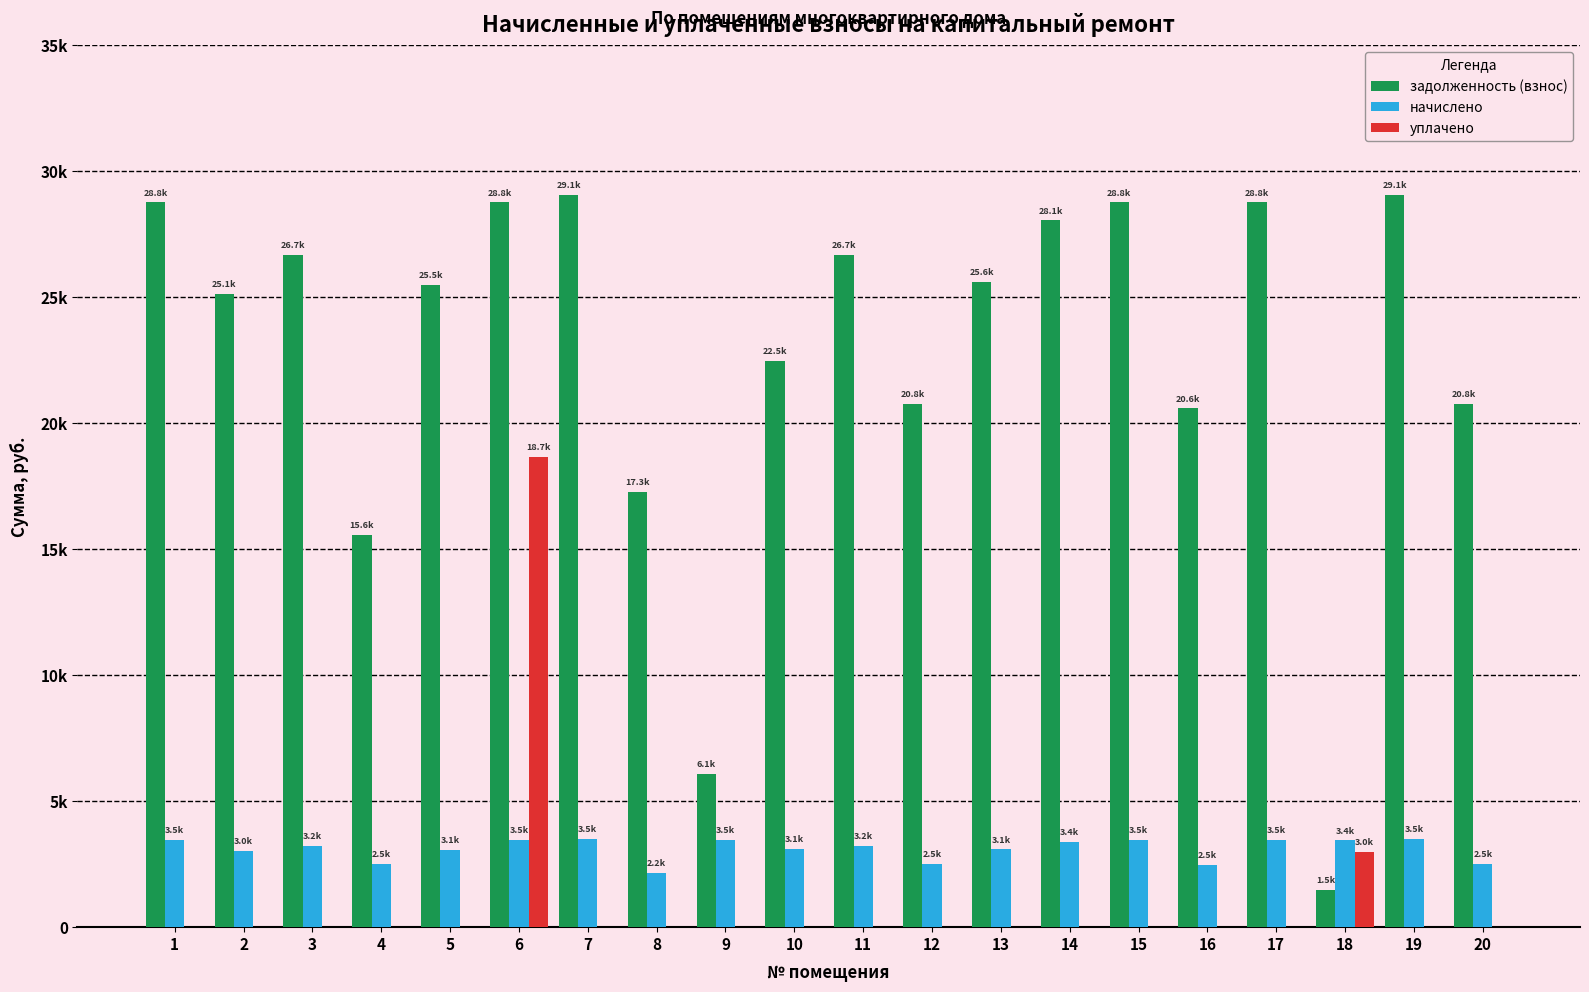

What are all the series names shown in the legend?

задолженность (взнос), начислено, уплачено